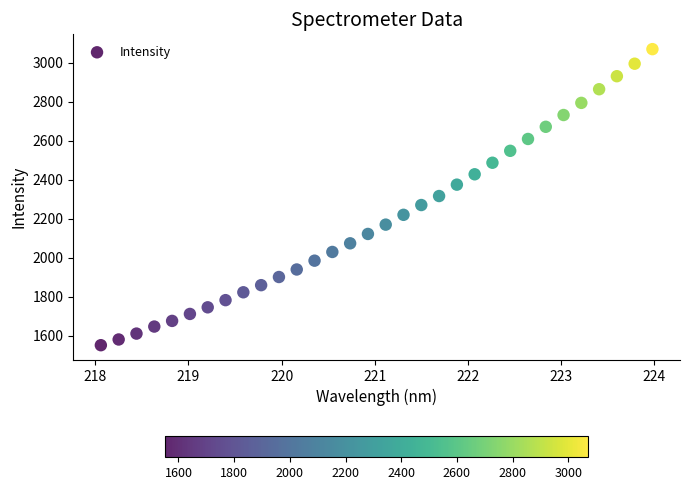

What is the range of Y values (max minus min)?

1518.8